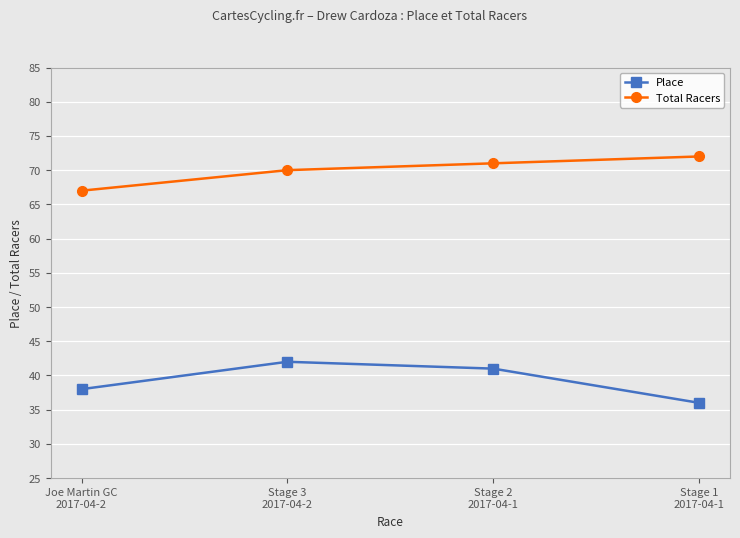

What is the value of the Place point at the 1st from the left?

38